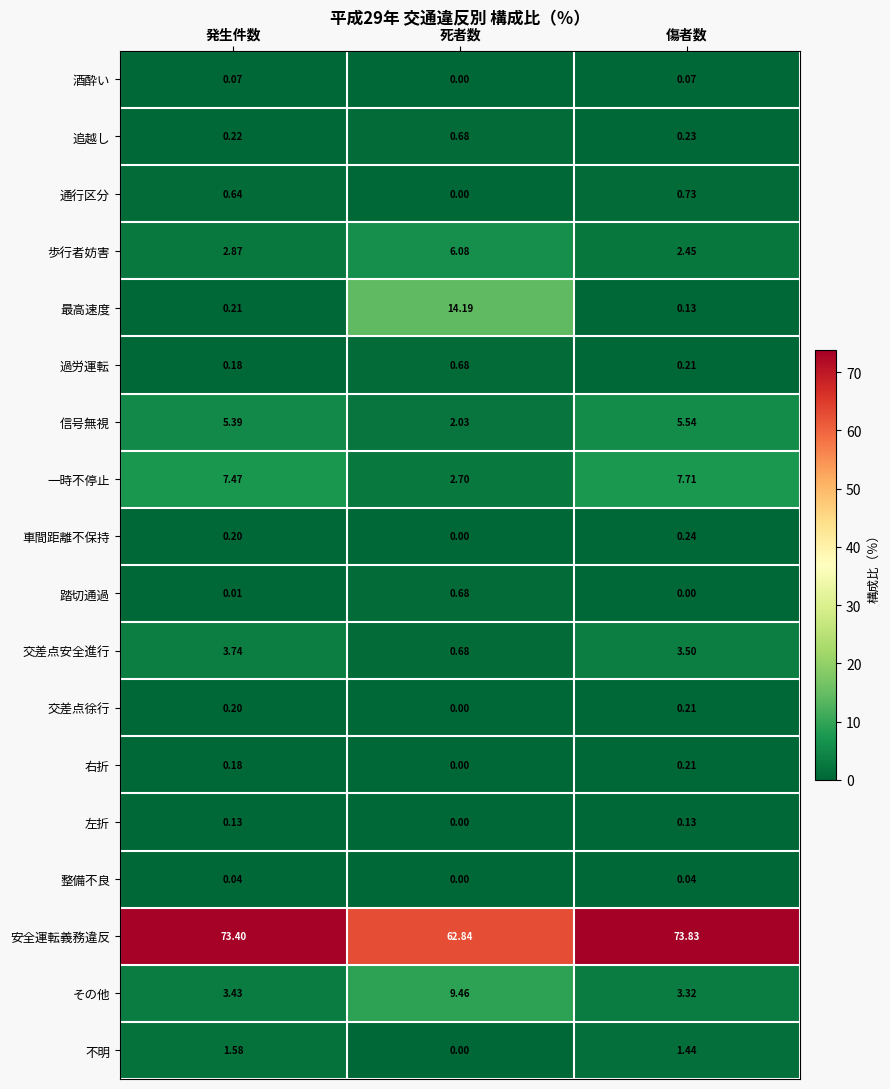

Which category has the lowest value in the その他 series?

傷者数